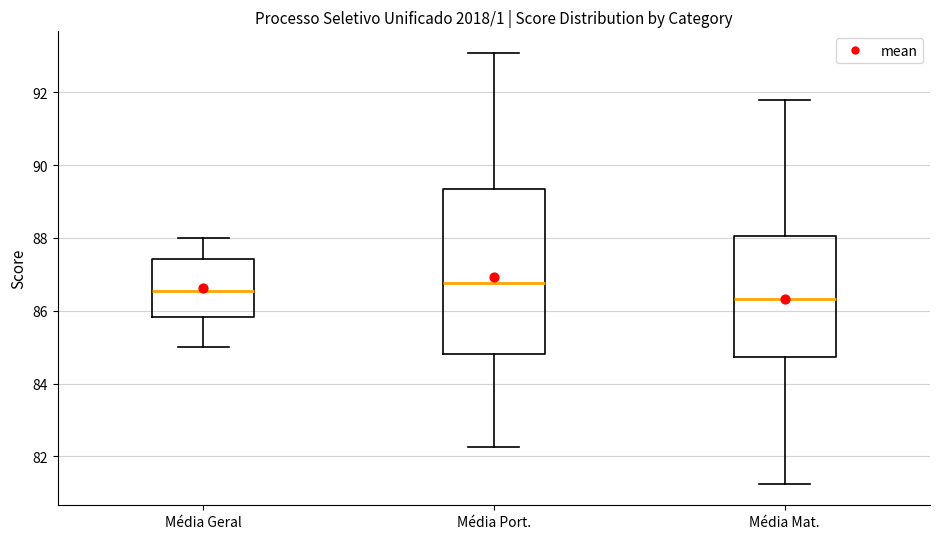

Comparing the boxes themselves (not the whiskers), which one is the tallest?

Média Port.